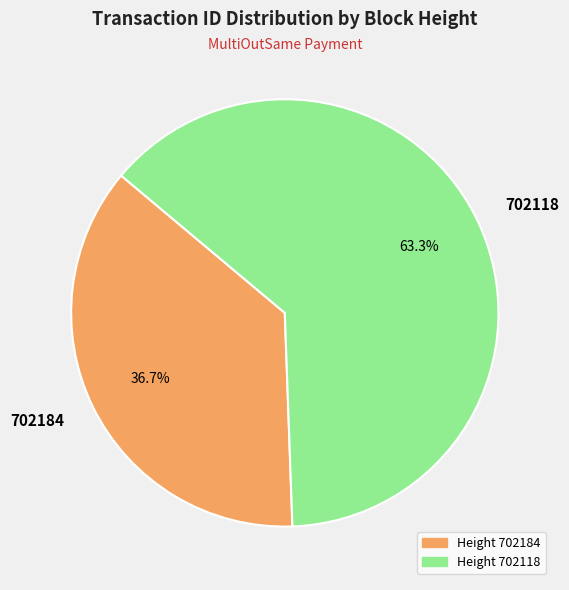

Count the number of slices in the pie.

2